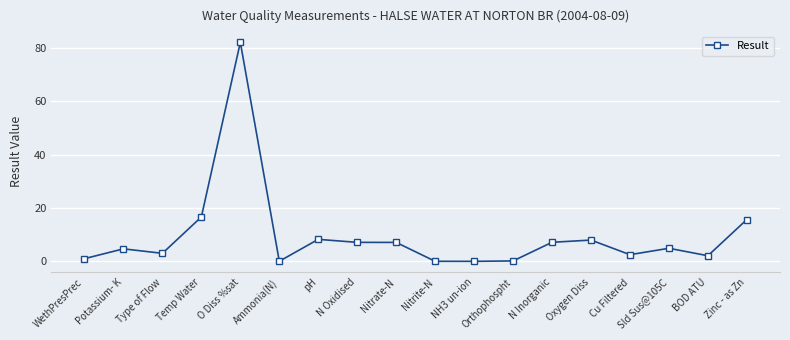

What value does the data have at Zinc - as Zn?

15.7